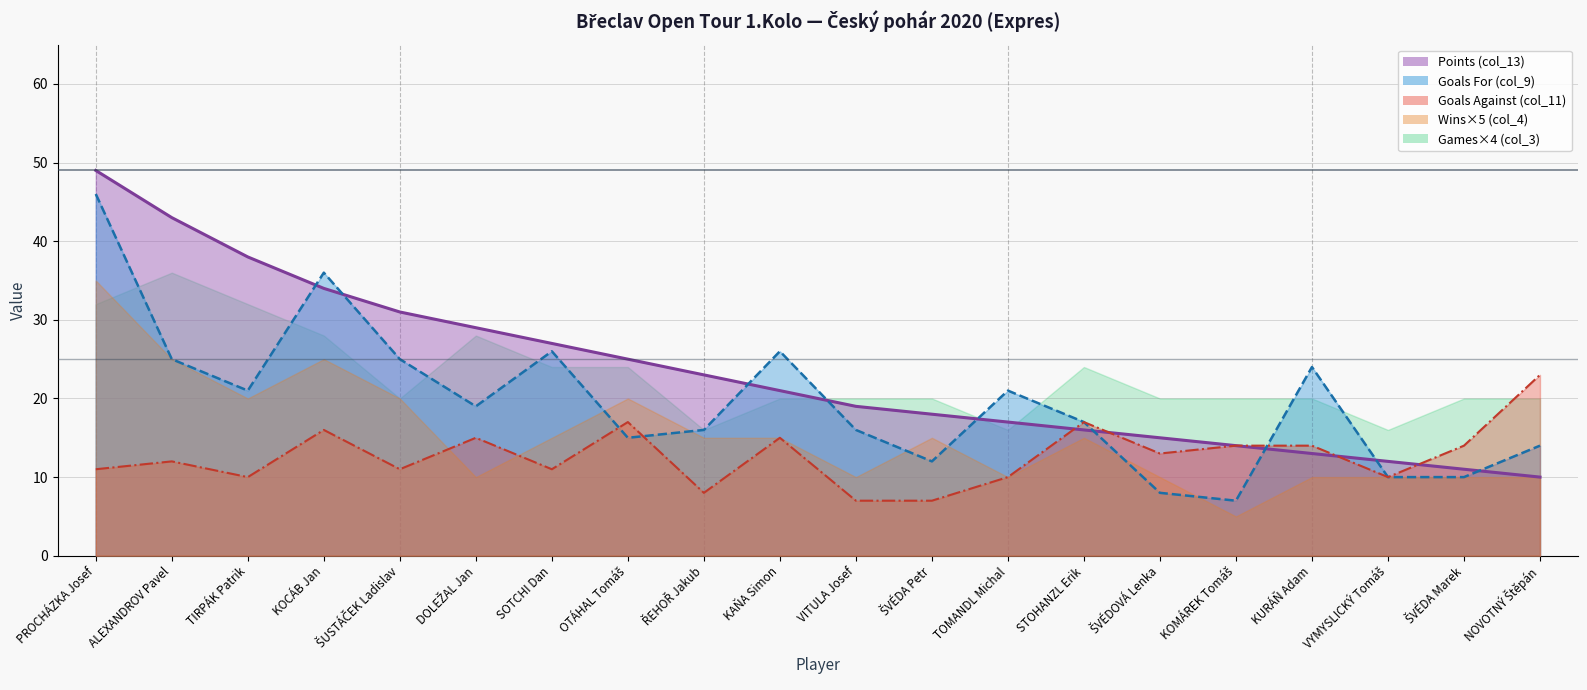

Is the value of Wins×5 (col_4) at KURÁŇ Adam greater than the value of Goals For (col_9) at KAŇA Simon?

No